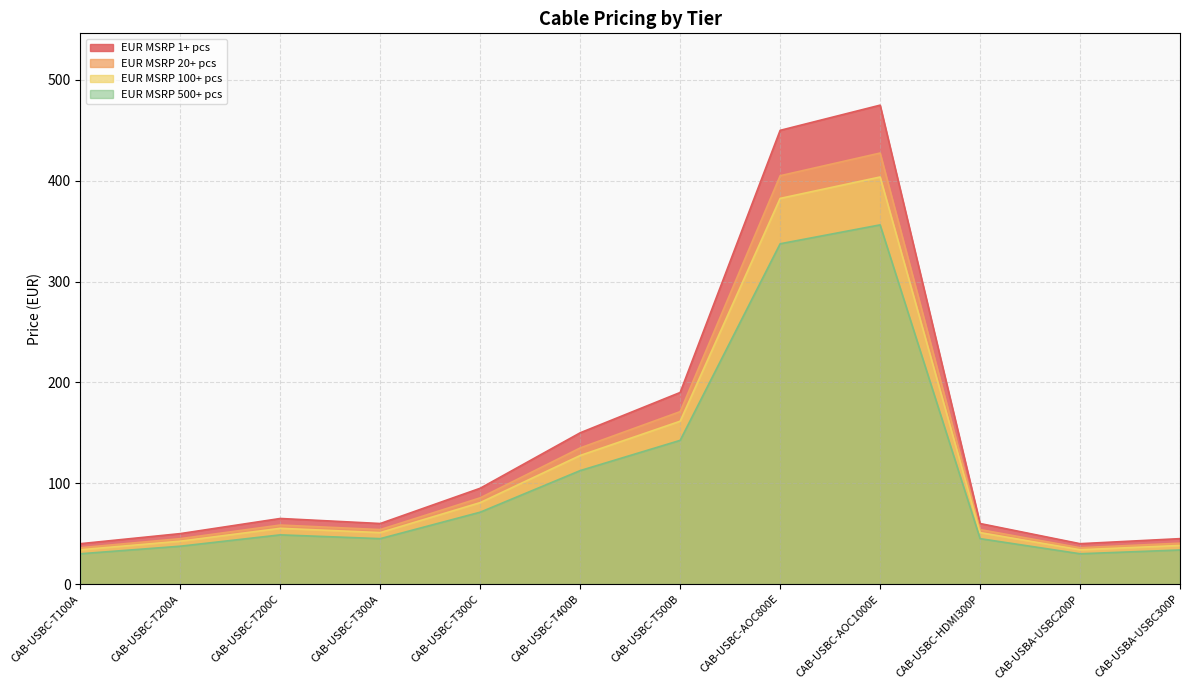

Reading left to right, list all the values displayed in this chart.

EUR MSRP 1+ pcs: CAB-USBC-T100A=30.0	CAB-USBC-T200A=37.5	CAB-USBC-T200C=48.8	CAB-USBC-T300A=45.0	CAB-USBC-T300C=71.2	CAB-USBC-T400B=112.5	CAB-USBC-T500B=142.5	CAB-USBC-AOC800E=337.5	CAB-USBC-AOC1000E=356.2	CAB-USBC-HDMI300P=45.0	CAB-USBA-USBC200P=30.0	CAB-USBA-USBC300P=33.8
EUR MSRP 20+ pcs: CAB-USBC-T100A=40.0	CAB-USBC-T200A=50.0	CAB-USBC-T200C=65.0	CAB-USBC-T300A=60.0	CAB-USBC-T300C=95.0	CAB-USBC-T400B=150.0	CAB-USBC-T500B=190.0	CAB-USBC-AOC800E=450.0	CAB-USBC-AOC1000E=475.0	CAB-USBC-HDMI300P=60.0	CAB-USBA-USBC200P=40.0	CAB-USBA-USBC300P=45.0
EUR MSRP 100+ pcs: CAB-USBC-T100A=34.0	CAB-USBC-T200A=42.5	CAB-USBC-T200C=55.2	CAB-USBC-T300A=51.0	CAB-USBC-T300C=80.8	CAB-USBC-T400B=127.5	CAB-USBC-T500B=161.5	CAB-USBC-AOC800E=382.5	CAB-USBC-AOC1000E=403.8	CAB-USBC-HDMI300P=51.0	CAB-USBA-USBC200P=34.0	CAB-USBA-USBC300P=38.2
EUR MSRP 500+ pcs: CAB-USBC-T100A=36.0	CAB-USBC-T200A=45.0	CAB-USBC-T200C=58.5	CAB-USBC-T300A=54.0	CAB-USBC-T300C=85.5	CAB-USBC-T400B=135.0	CAB-USBC-T500B=171.0	CAB-USBC-AOC800E=405.0	CAB-USBC-AOC1000E=427.5	CAB-USBC-HDMI300P=54.0	CAB-USBA-USBC200P=36.0	CAB-USBA-USBC300P=40.5